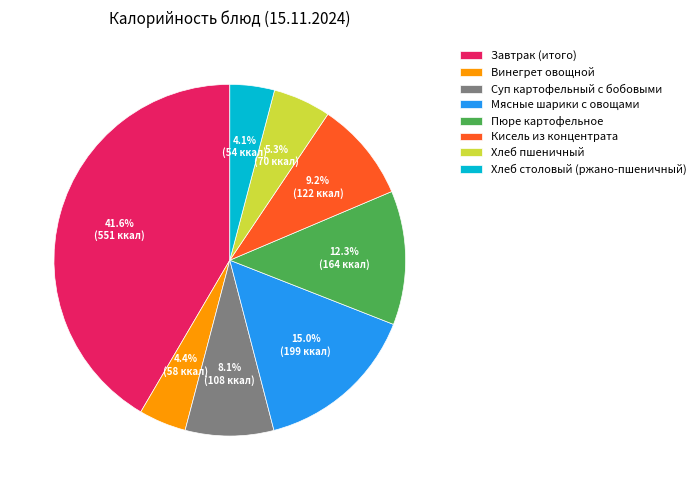

Does Завтрак (итого) represent more than half of the total?

No